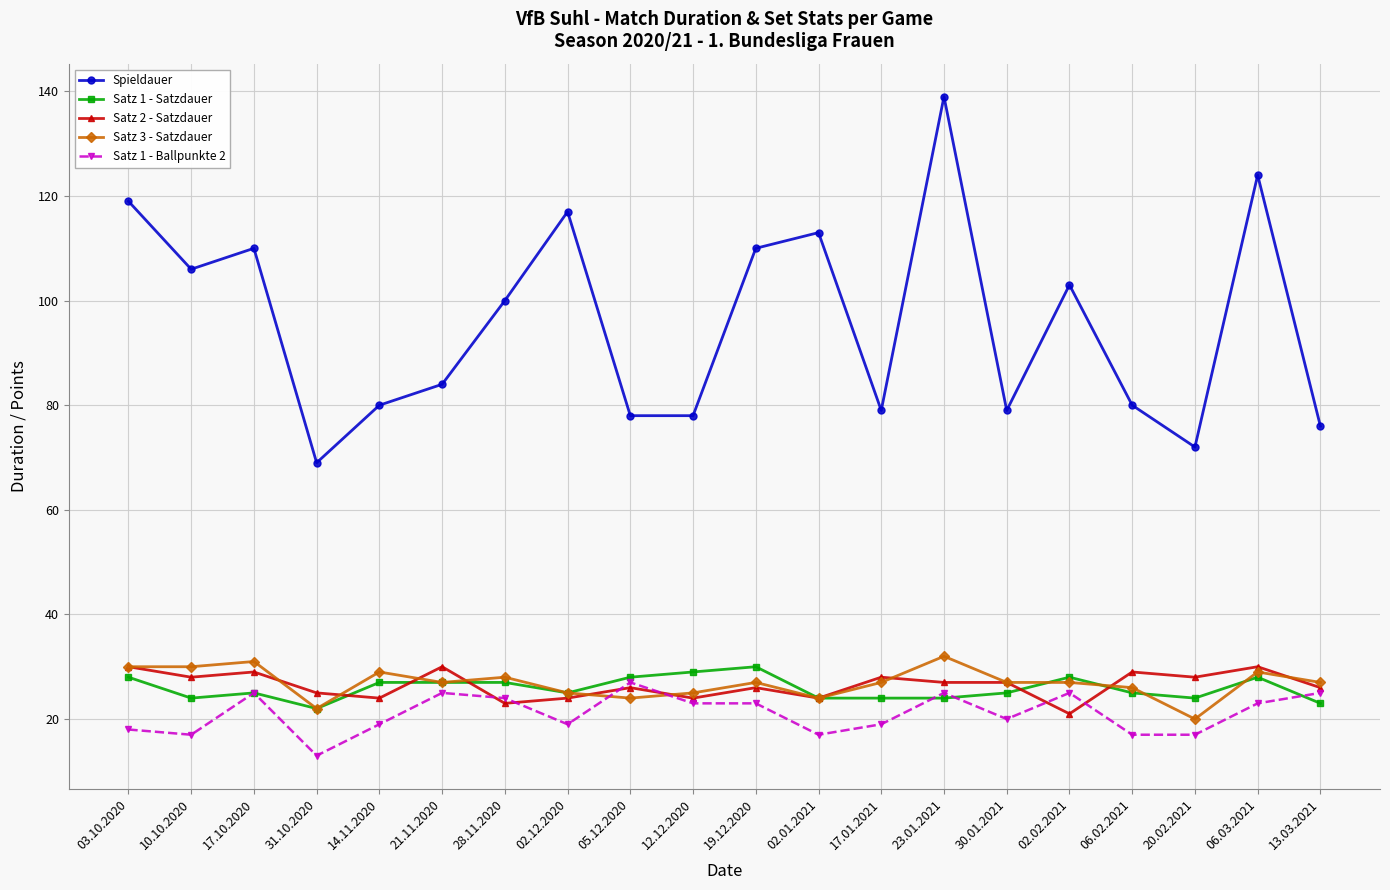

How many lines are shown in the chart?

5